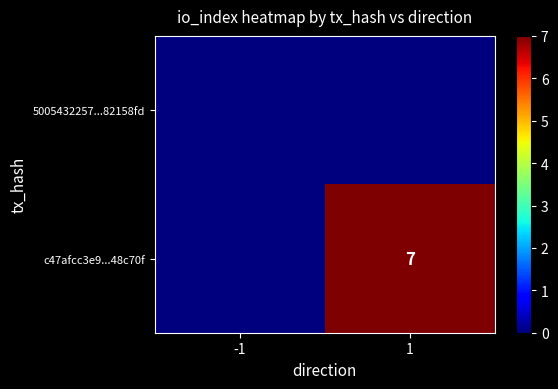

Is it true that c47afcc3e9...48c70f equals 12 at 1?

False